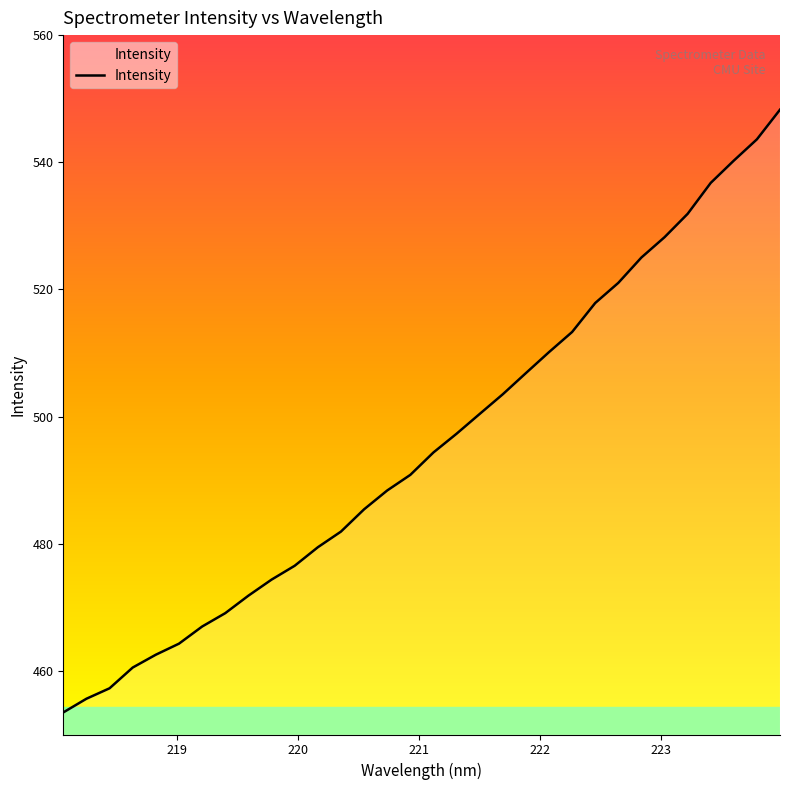

What is the maximum value shown in the chart?

548.3